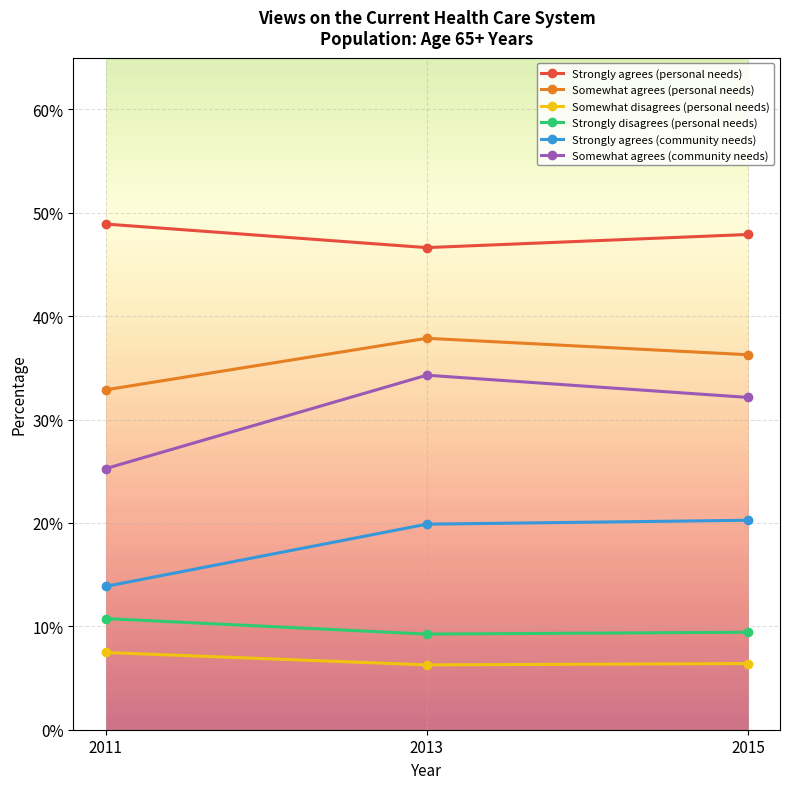

At how many categories does at least one series exceed 0?

3